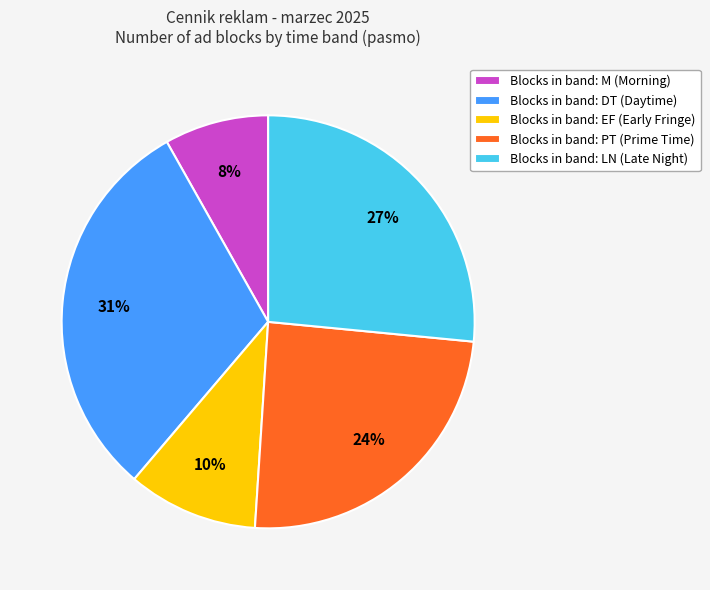

Between Blocks in band: DT (Daytime) and Blocks in band: LN (Late Night), which is larger?

Blocks in band: DT (Daytime)